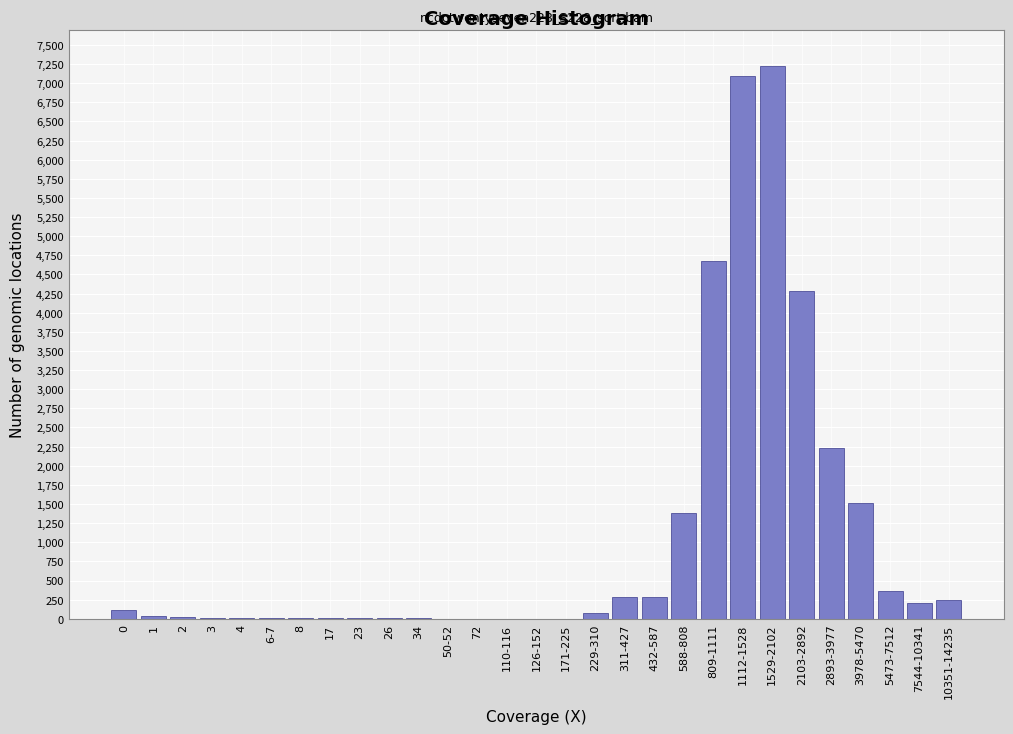

What is the greatest value displayed?

7230